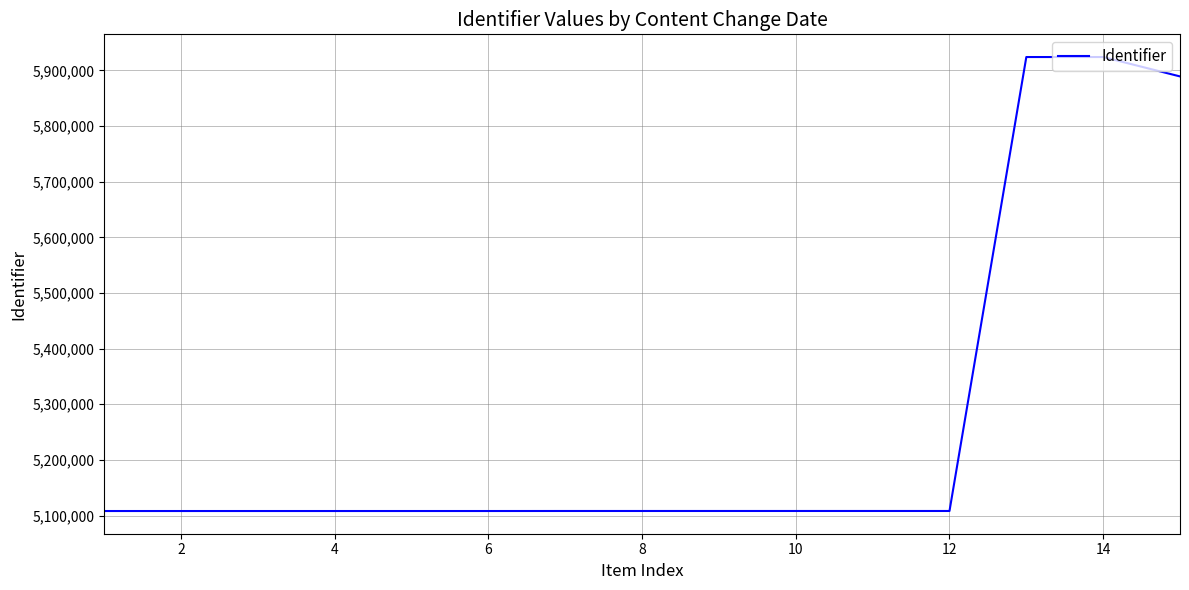

What is the smallest value displayed?

5108157